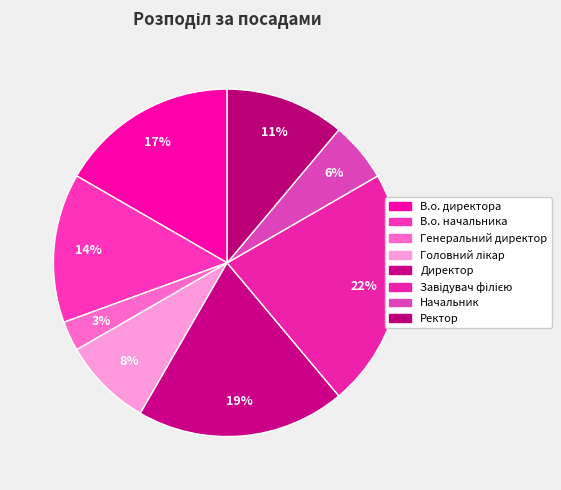

How many slices are in this pie chart?

8